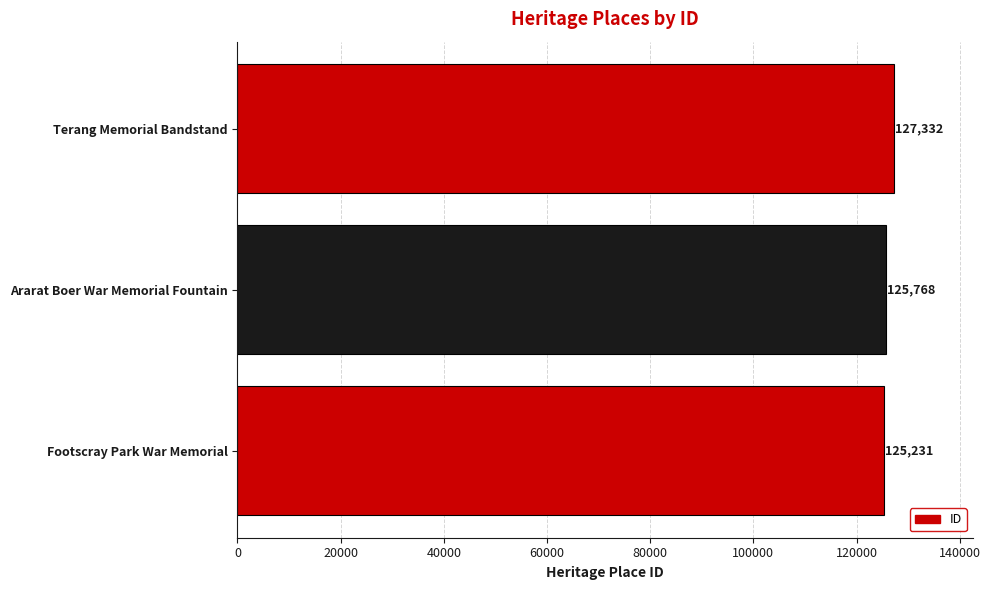

Reading bottom to top, extract all data points from this chart.

Footscray Park War Memorial=125231	Ararat Boer War Memorial Fountain=125768	Terang Memorial Bandstand=127332